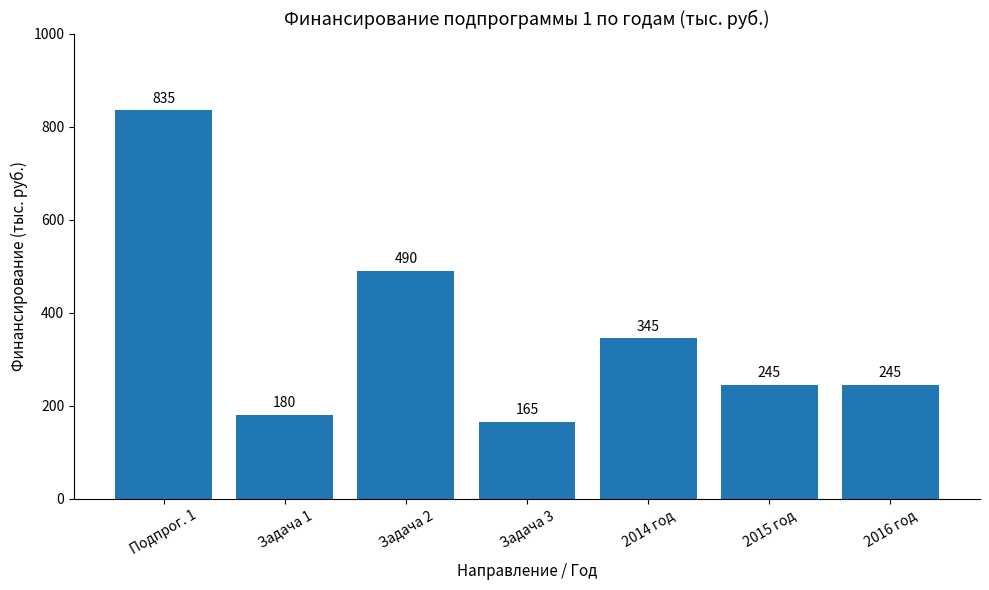

What is the value of the 7th bar from the left?

245